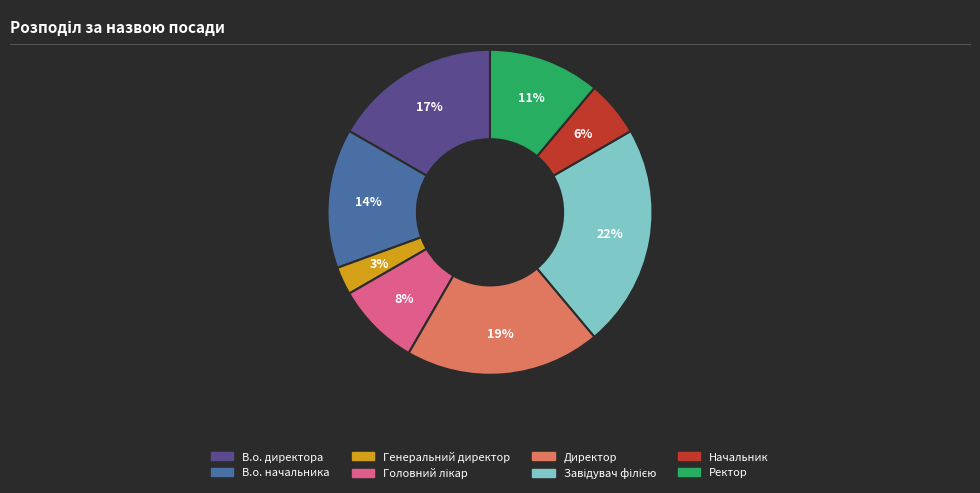

Between Ректор and Начальник, which is larger?

Ректор